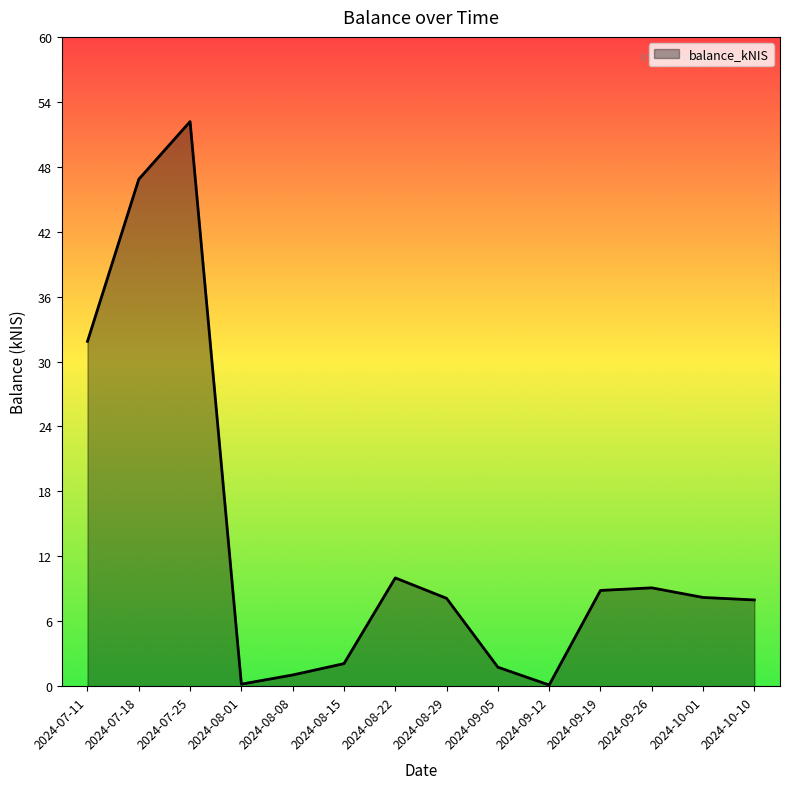

True or false: there are more than 2 points higher than both neighbors.

True